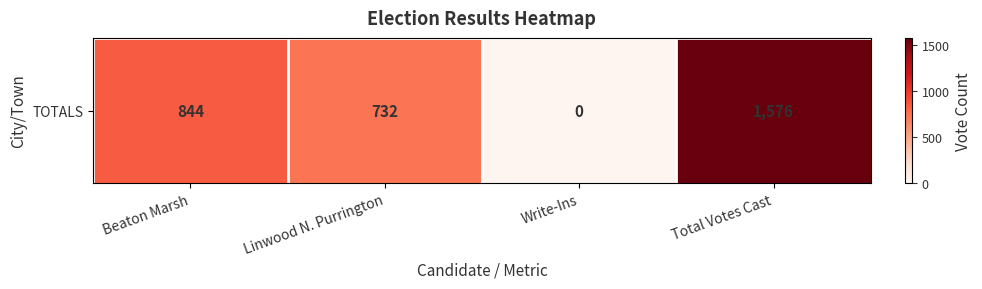

Rank the categories by value from highest to lowest.

Total Votes Cast, Beaton Marsh, Linwood N. Purrington, Write-Ins